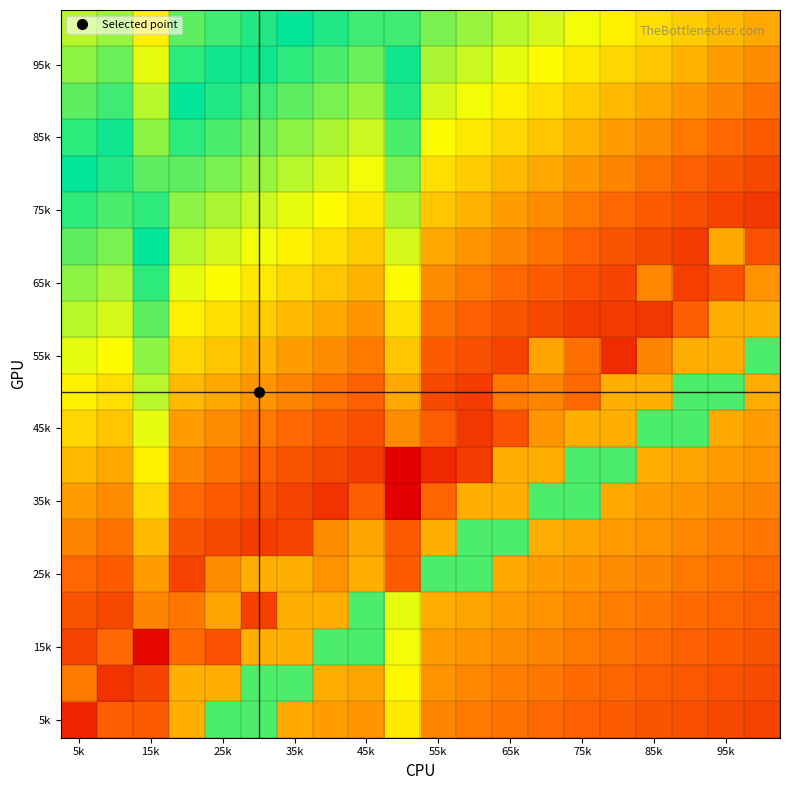

Count the number of categories in the chart.

20